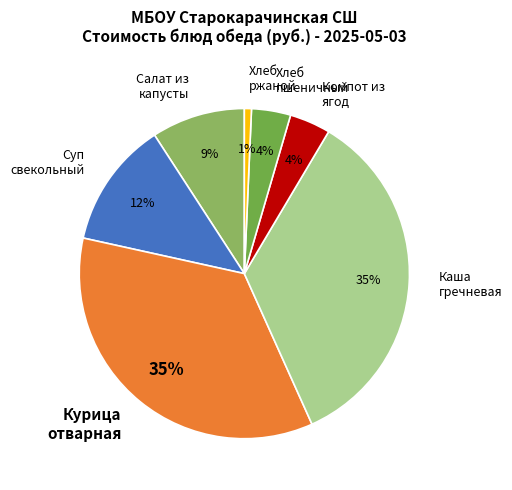

Between Хлеб пшеничный and Хлеб ржаной, which is larger?

Хлеб пшеничный